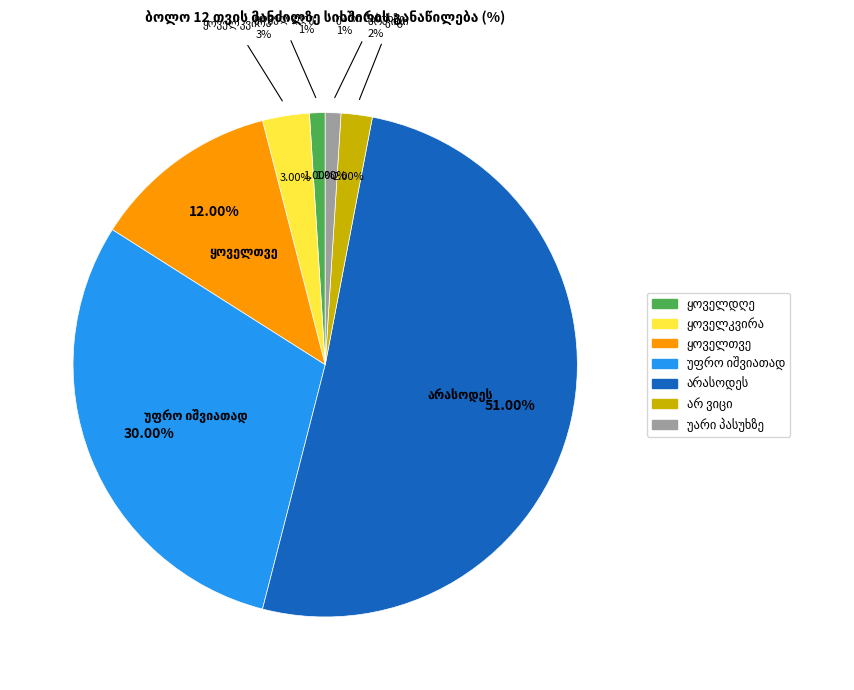

Rank the categories by value from highest to lowest.

არასოდეს, უფრო იშვიათად, ყოველთვე, ყოველკვირა, არ ვიცი, ყოველდღე, უარი პასუხზე